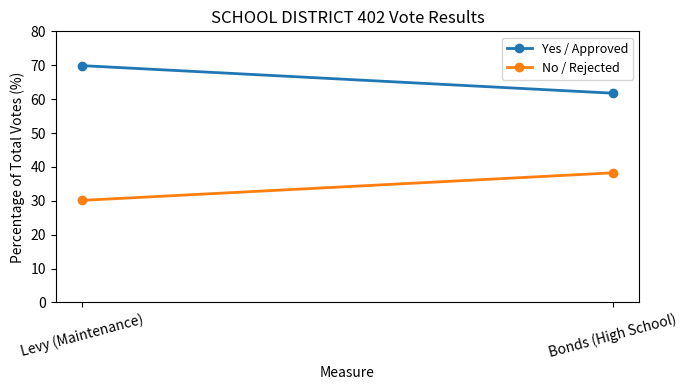

Is it true that No / Rejected equals 18.7 at Bonds (High School)?

False